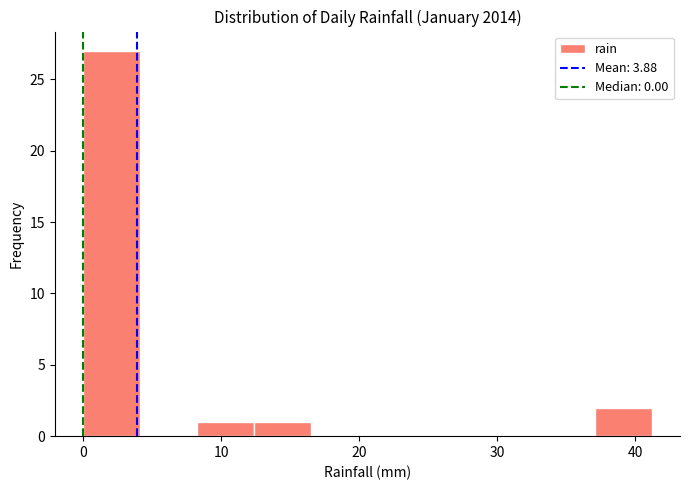

Reading left to right, list every bar in this chart as the range it spans on the x-axis followed by its height. Neither the bar edges nor the heights are printed on the chart, so give them approximately, as read against the axes.

0 to 4: 27
4 to 8: 0
8 to 12: 1
12 to 16: 1
16 to 21: 0
21 to 25: 0
25 to 29: 0
29 to 33: 0
33 to 37: 0
37 to 41: 2